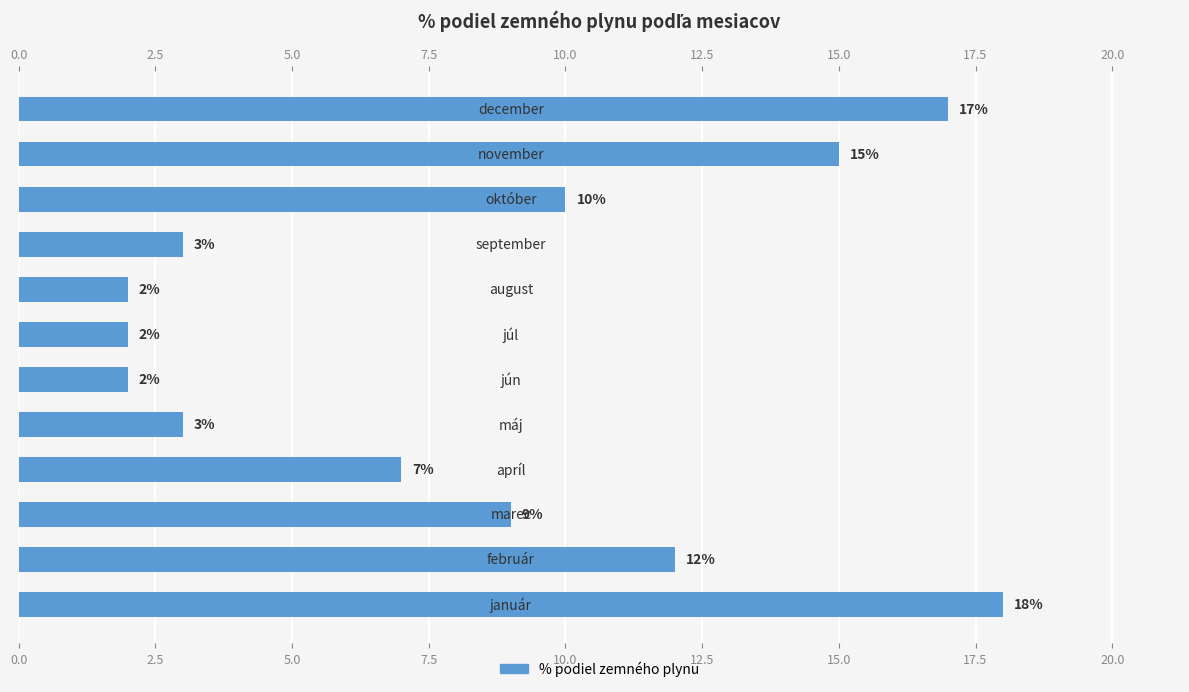

What is the maximum value shown in the chart?

18